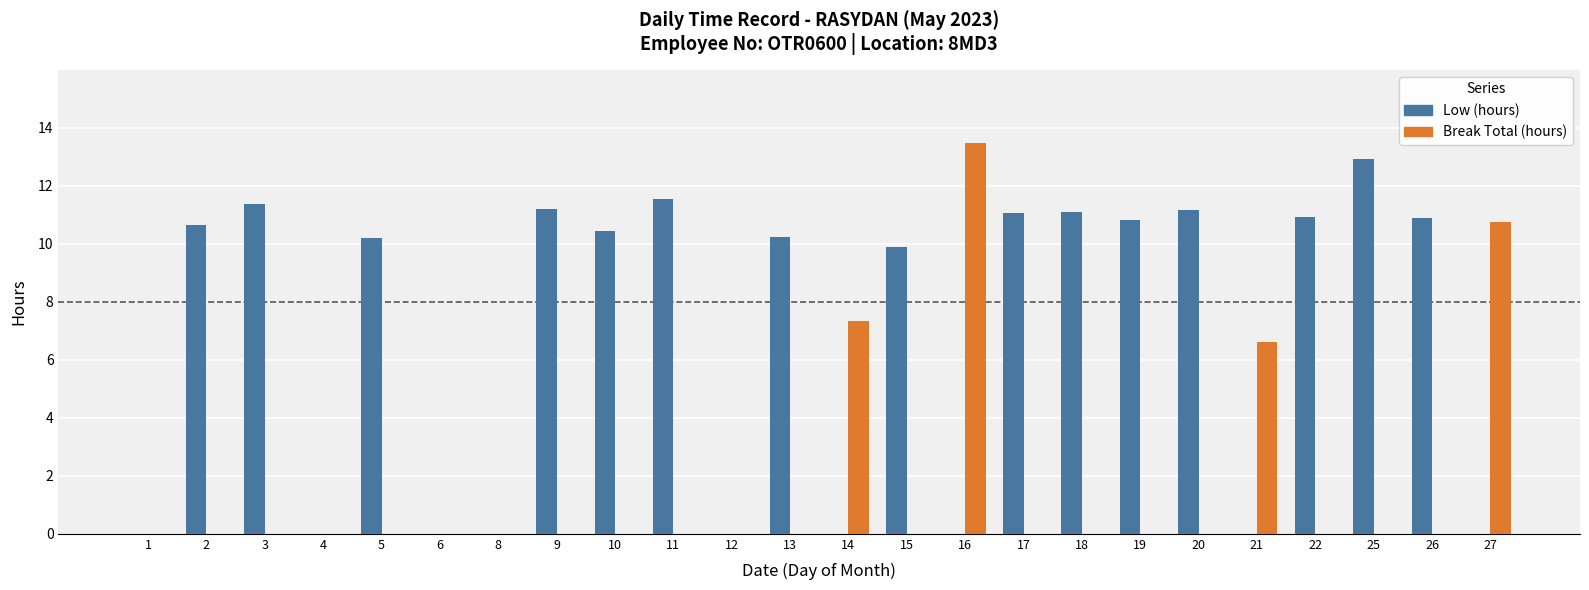

How many groups of bars are there?

24